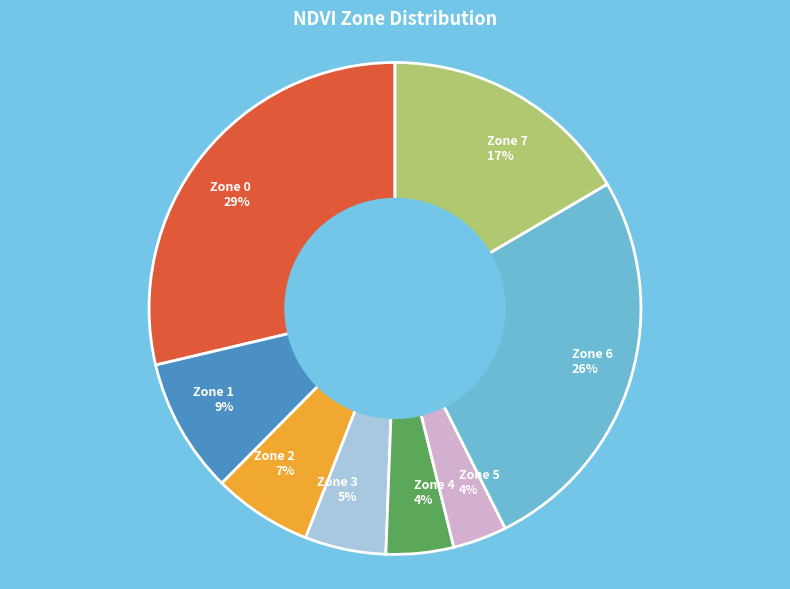

Is it true that Zone 1 is 1% of the pie?

False